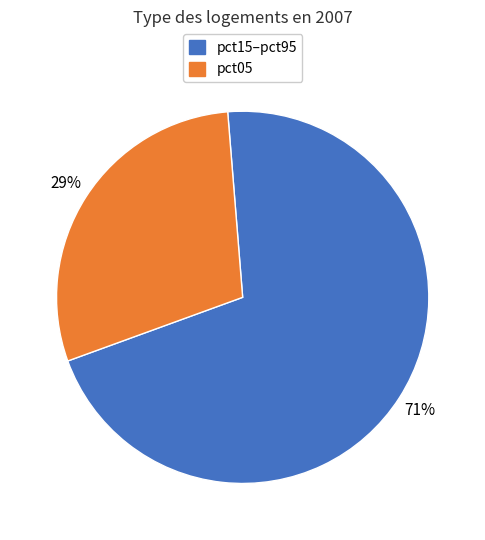

To the nearest percent, what percentage of the pie is pct15–pct95?

71%